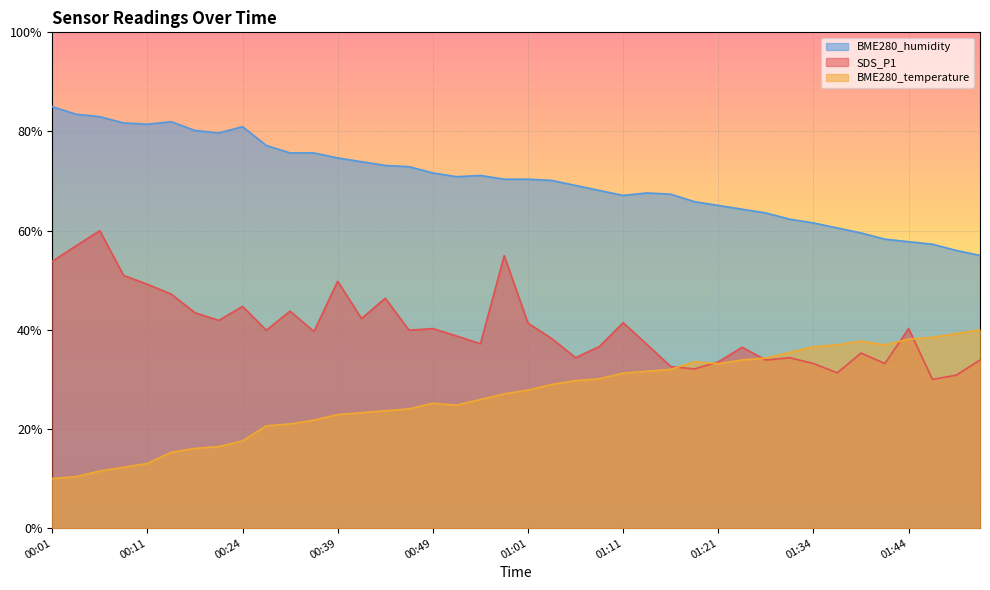

Is the value of BME280_humidity at 01:51 greater than the value of BME280_temperature at 00:36?

Yes